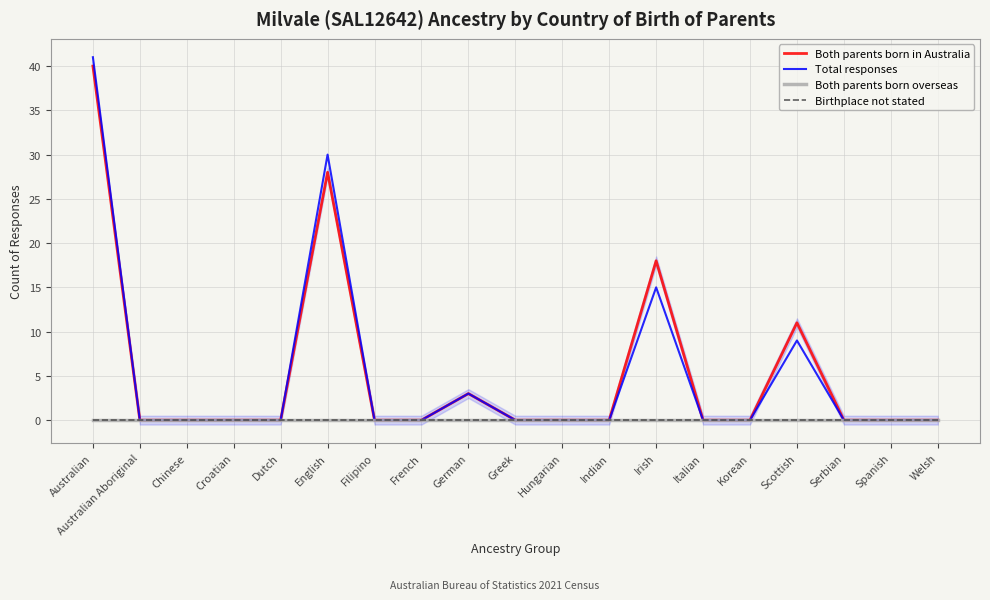

Which series has the largest total across all categories?

Both parents born in Australia